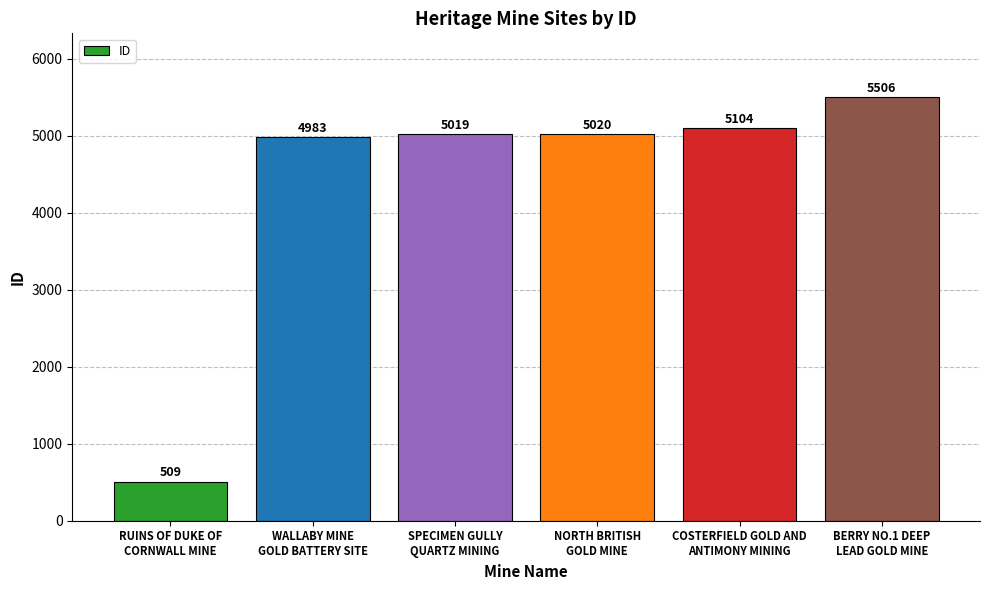

Reading right to left, what are all the values shown in this chart?

5506	5104	5020	5019	4983	509